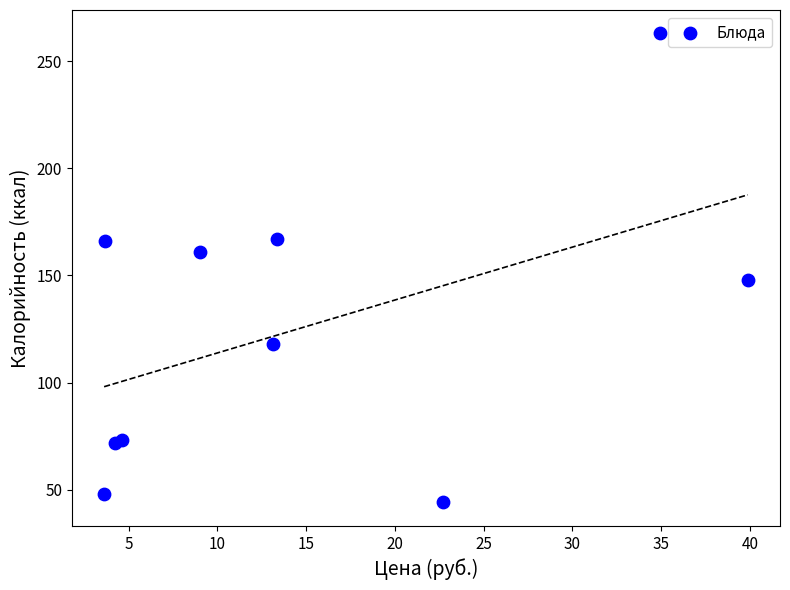

What is the range of Y values (max minus min)?

219